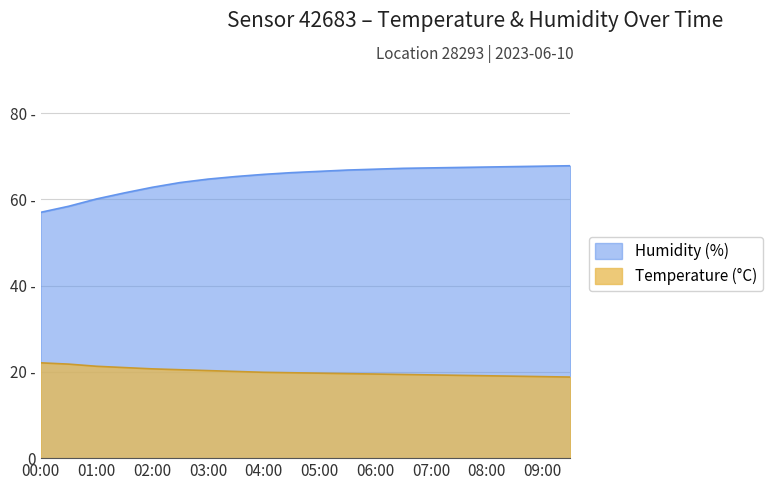

At how many categories does at least one series exceed 61?

17